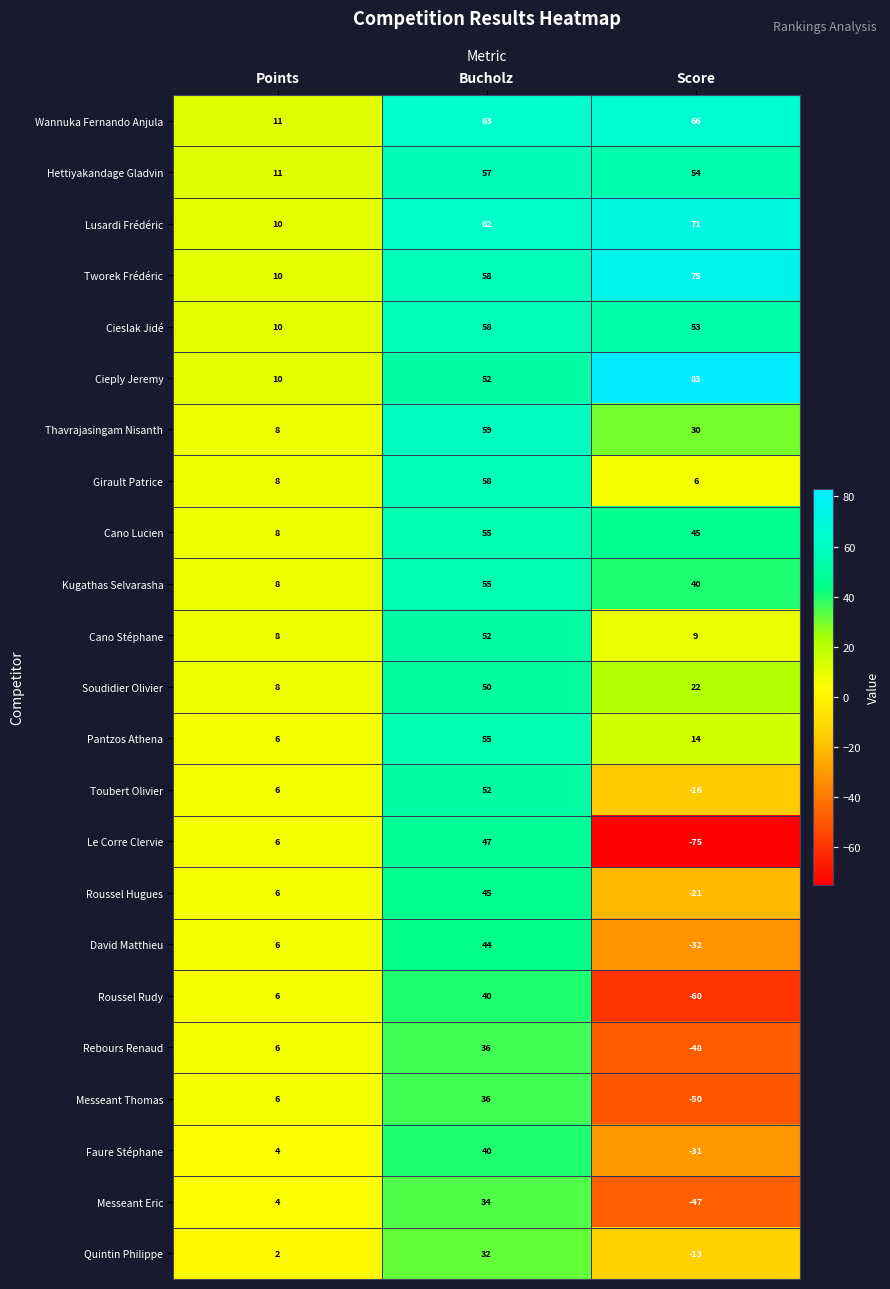

Which category has the lowest value across all series?

Score